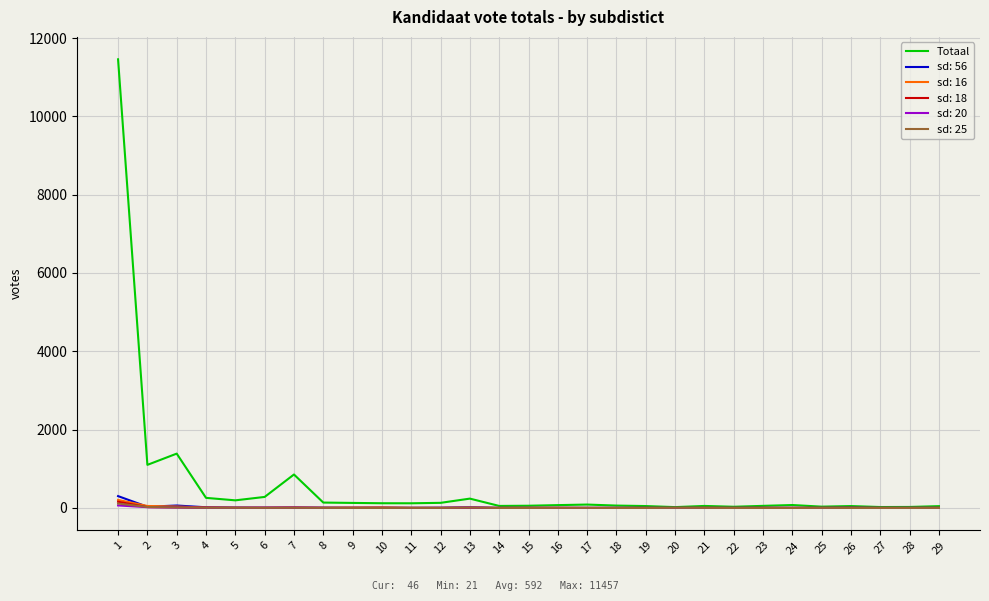

The value of sd: 20 at 23 is 0. True or false?

True